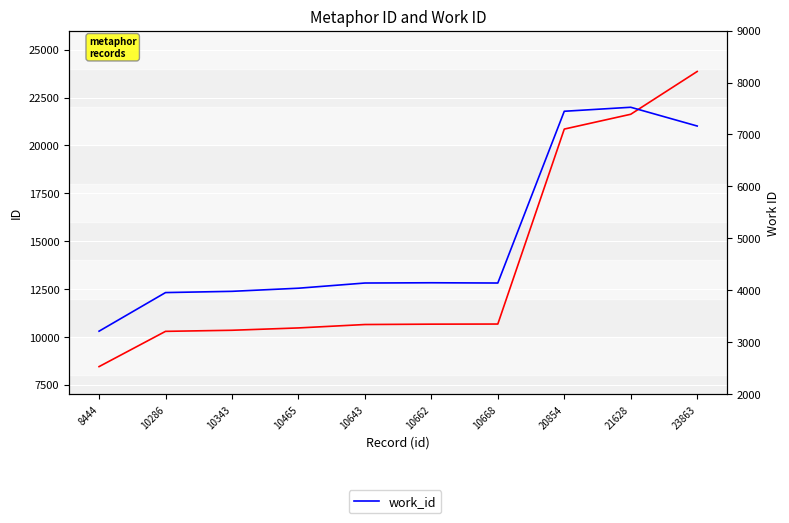

Reading right to left, transcribe all the data shown in this chart.

id: 23863	21628	20854	10668	10662	10643	10465	10343	10286	8444
work_id: 7163	7524	7447	4141	4146	4141	4041	3981	3957	3214